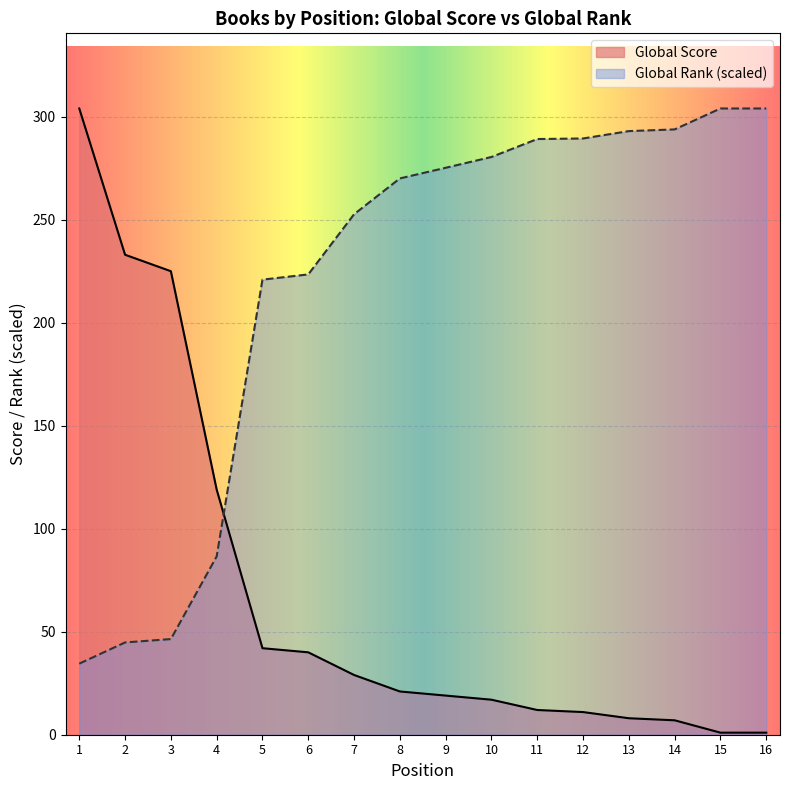

What is the total value across all series at 13?

301.0